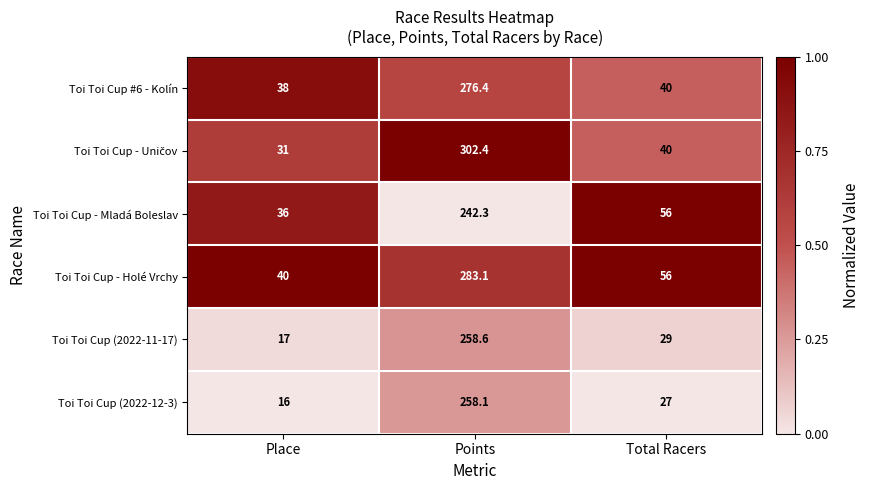

What is the maximum value shown in the chart?

302.4